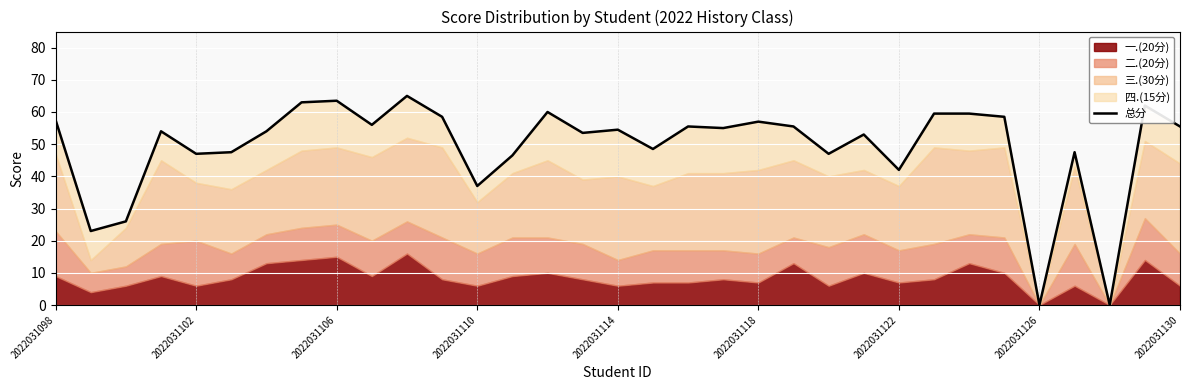

Approximately how many times larger is the value at 23 compared to 2022031114?

1.1